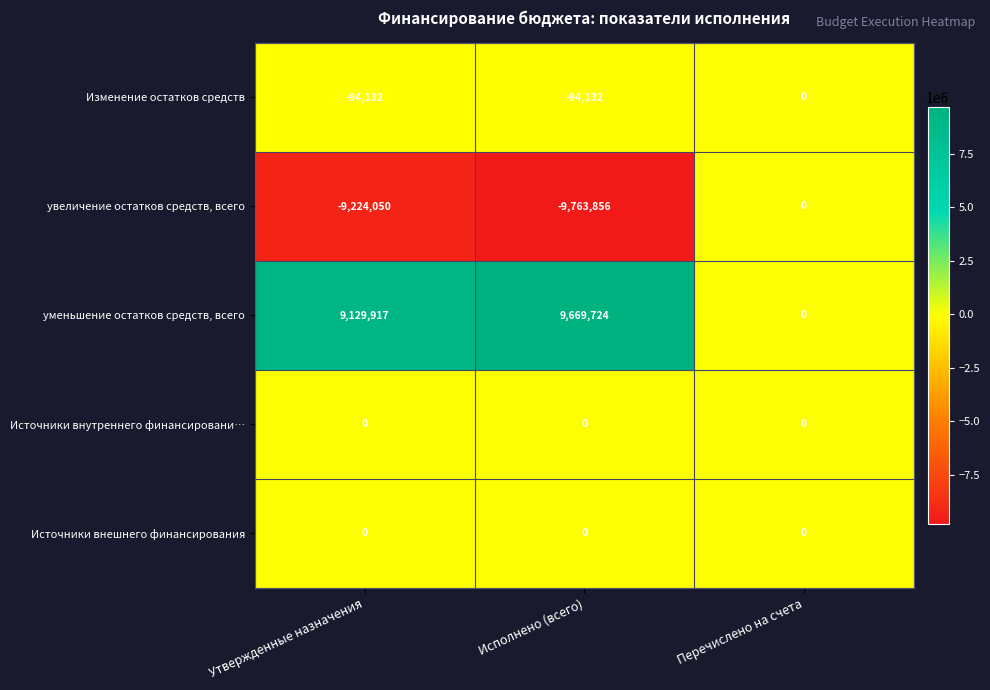

What is the approximate value of уменьшение остатков средств, всего at Исполнено (всего), to the nearest 10?

9669720